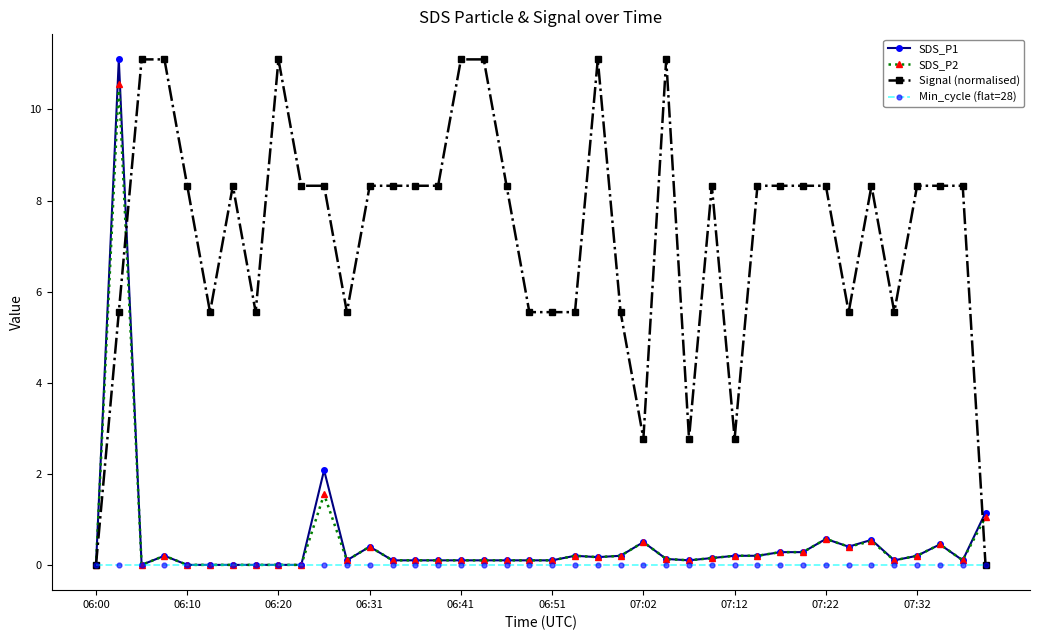

What is the greatest value displayed?

11.1